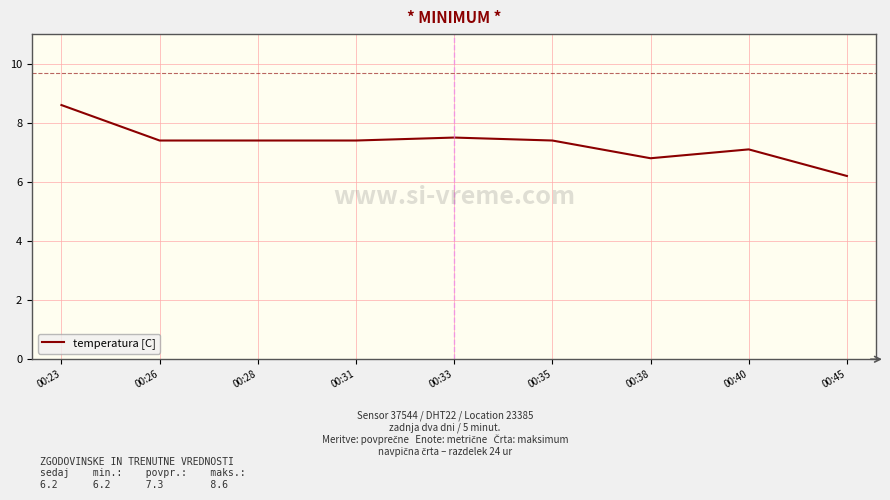

What is the difference between the maximum and minimum values?

2.4